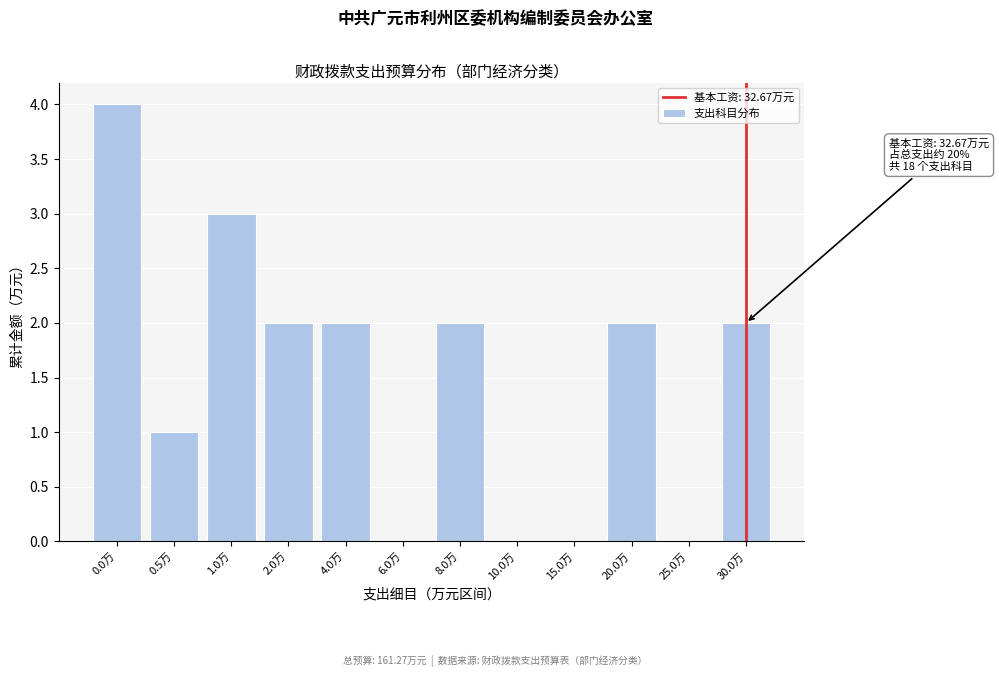

Reading right to left, extract all data points from this chart.

30.0万=2	25.0万=0	20.0万=2	15.0万=0	10.0万=0	8.0万=2	6.0万=0	4.0万=2	2.0万=2	1.0万=3	0.5万=1	0.0万=4